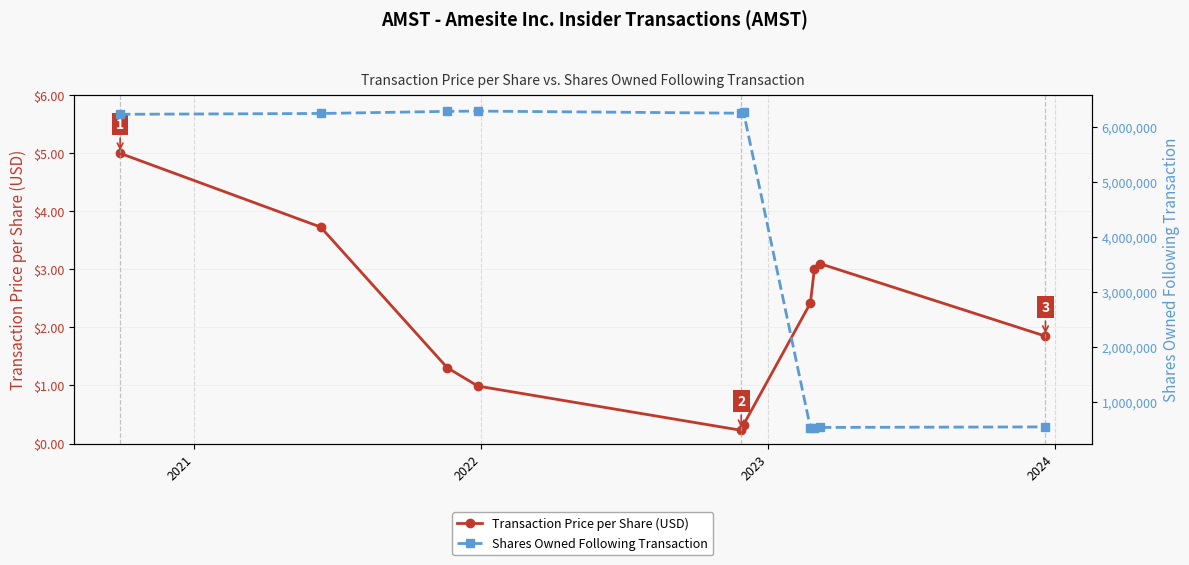

In Transaction Price per Share (USD), how many points are lower than both neighbors (excluding endpoints)?

1